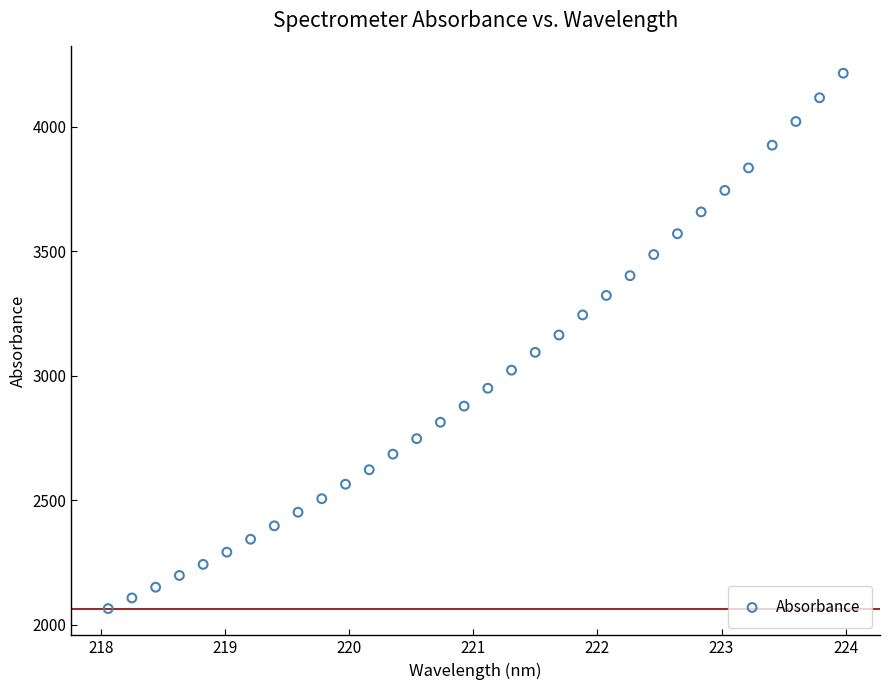

What is the range of X values (max minus min)?

5.9